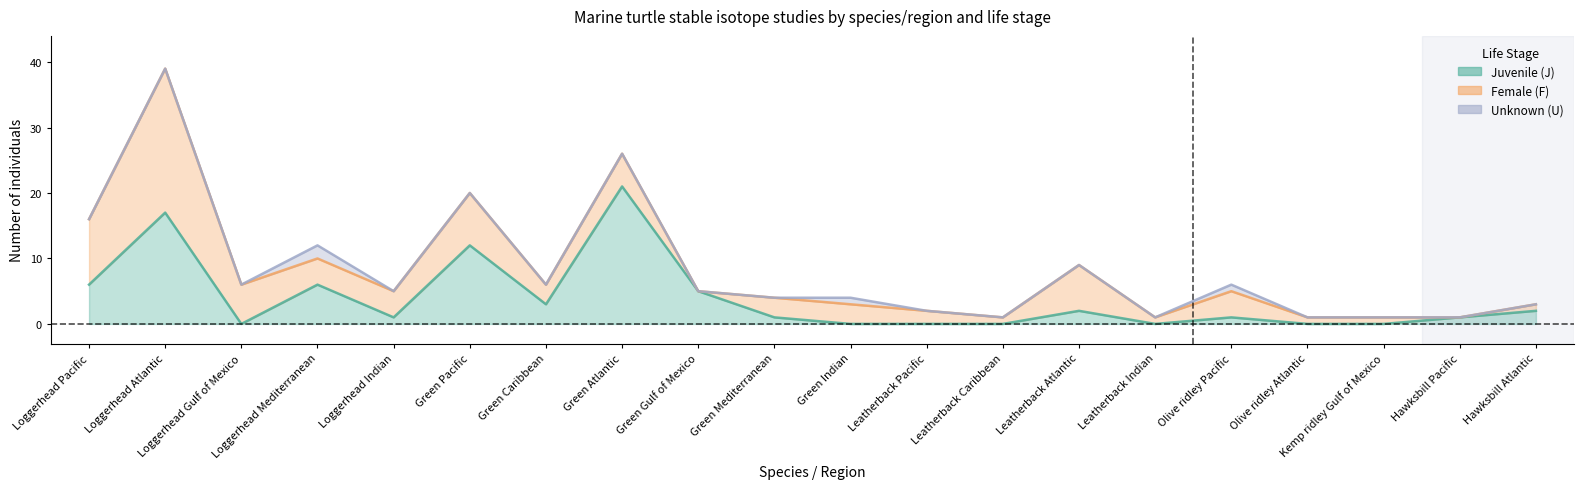

What position from the left is Olive ridley Atlantic?

17